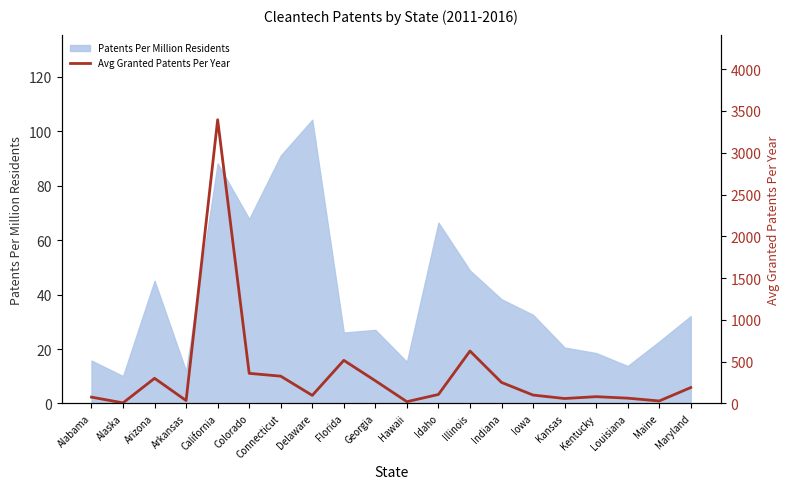

What position from the right is Georgia?

11